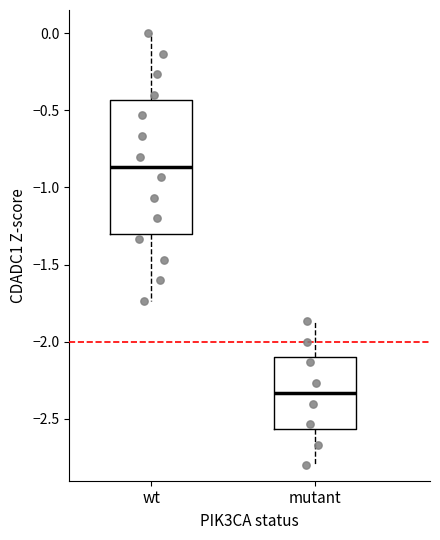

Which box is the tallest, from its lower edge to its upper edge?

wt